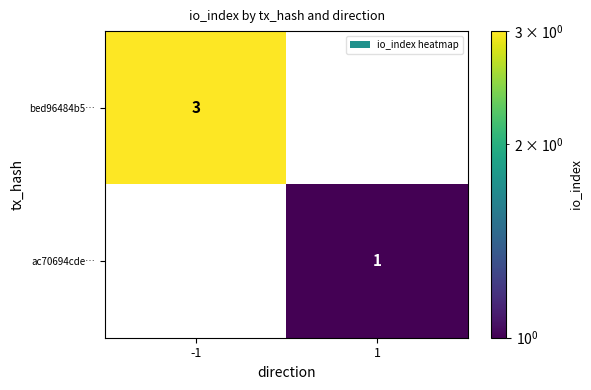

What is the sum of the bed96484b5… values at 1 and -1?

3